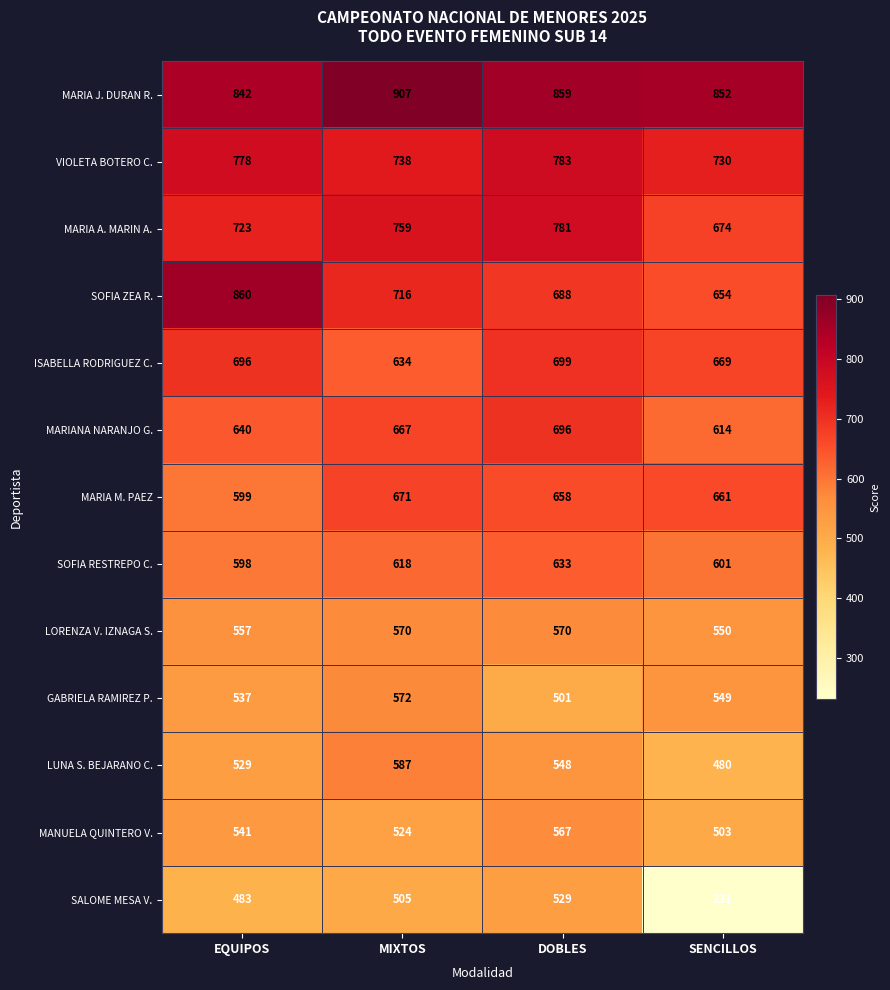

Which series has the largest total across all categories?

MARIA J. DURAN R.